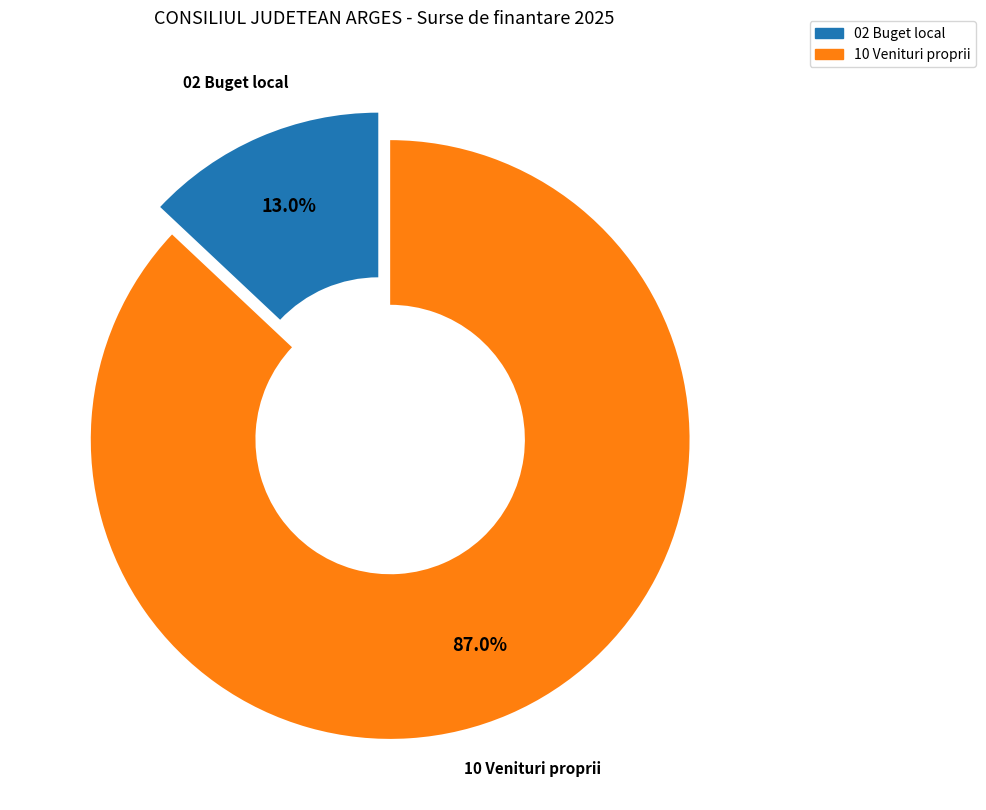

Which category has the smallest portion of the pie?

02 Buget local